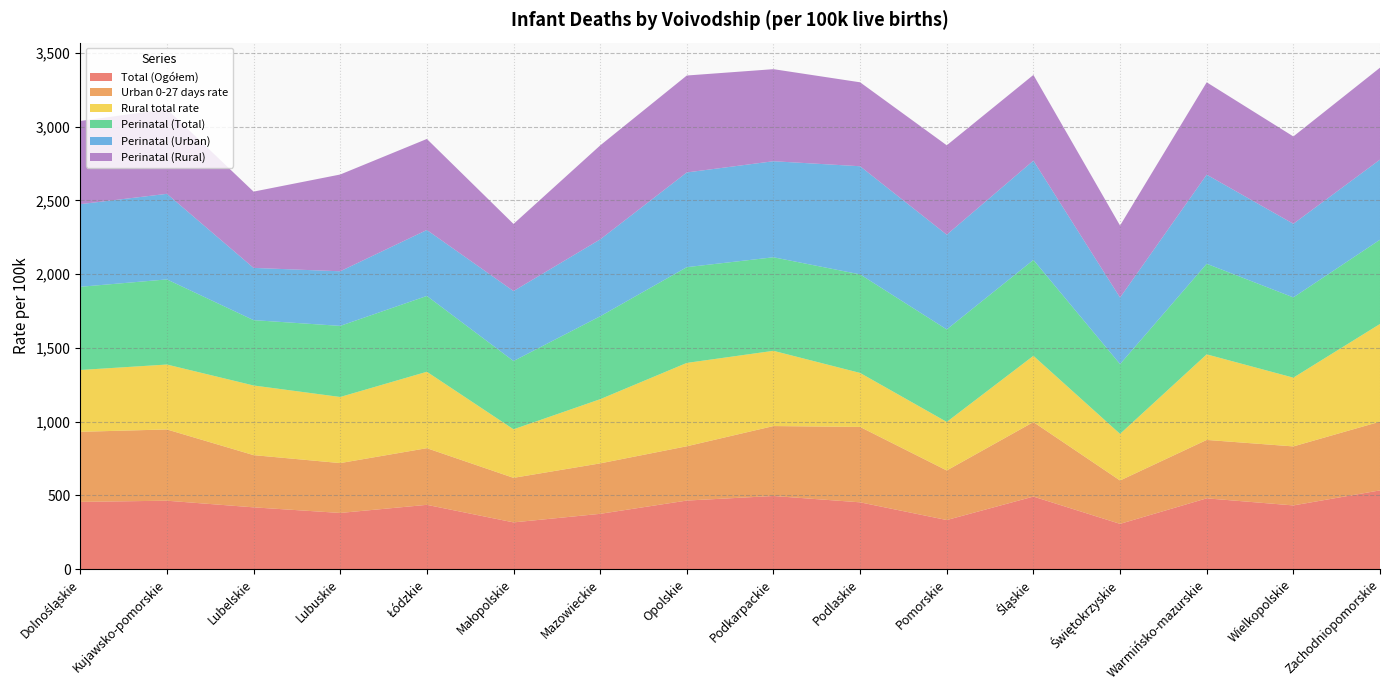

Reading left to right, what are all the values shown in this chart?

Total (Ogółem): Dolnośląskie=456	Kujawsko-pomorskie=464	Lubelskie=419	Lubuskie=381	Łódzkie=436	Małopolskie=317	Mazowieckie=375	Opolskie=465	Podkarpackie=496	Podlaskie=453	Pomorskie=333	Śląskie=492	Świętokrzyskie=307	Warmińsko-mazurskie=480	Wielkopolskie=432	Zachodniopomorskie=534
Urban 0-27 days rate: Dolnośląskie=475	Kujawsko-pomorskie=483	Lubelskie=354	Lubuskie=338	Łódzkie=384	Małopolskie=302	Mazowieckie=342	Opolskie=368	Podkarpackie=474	Podlaskie=511	Pomorskie=336	Śląskie=505	Świętokrzyskie=294	Warmińsko-mazurskie=396	Wielkopolskie=400	Zachodniopomorskie=466
Rural total rate: Dolnośląskie=419	Kujawsko-pomorskie=440	Lubelskie=472	Lubuskie=448	Łódzkie=518	Małopolskie=329	Mazowieckie=435	Opolskie=565	Podkarpackie=510	Podlaskie=366	Pomorskie=329	Śląskie=449	Świętokrzyskie=316	Warmińsko-mazurskie=580	Wielkopolskie=466	Zachodniopomorskie=662
Perinatal (Total): Dolnośląskie=564	Kujawsko-pomorskie=577	Lubelskie=443	Lubuskie=482	Łódzkie=514	Małopolskie=463	Mazowieckie=562	Opolskie=649	Podkarpackie=634	Podlaskie=668	Pomorskie=627	Śląskie=650	Świętokrzyskie=473	Warmińsko-mazurskie=614	Wielkopolskie=544	Zachodniopomorskie=571
Perinatal (Urban): Dolnośląskie=560	Kujawsko-pomorskie=580	Lubelskie=354	Lubuskie=370	Łódzkie=447	Małopolskie=474	Mazowieckie=521	Opolskie=642	Podkarpackie=651	Podlaskie=733	Pomorskie=642	Śląskie=673	Świętokrzyskie=451	Warmińsko-mazurskie=604	Wielkopolskie=499	Zachodniopomorskie=543
Perinatal (Rural): Dolnośląskie=564	Kujawsko-pomorskie=574	Lubelskie=517	Lubuskie=656	Łódzkie=617	Małopolskie=455	Mazowieckie=637	Opolskie=657	Podkarpackie=624	Podlaskie=569	Pomorskie=606	Śląskie=581	Świętokrzyskie=488	Warmińsko-mazurskie=626	Wielkopolskie=592	Zachodniopomorskie=623